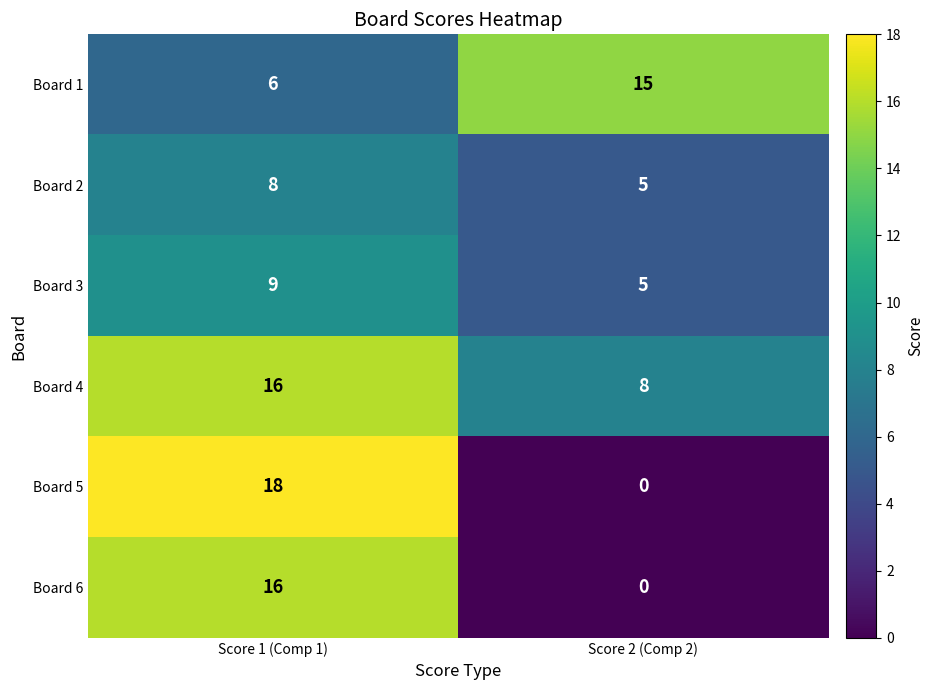

Count the number of data series in this chart.

6